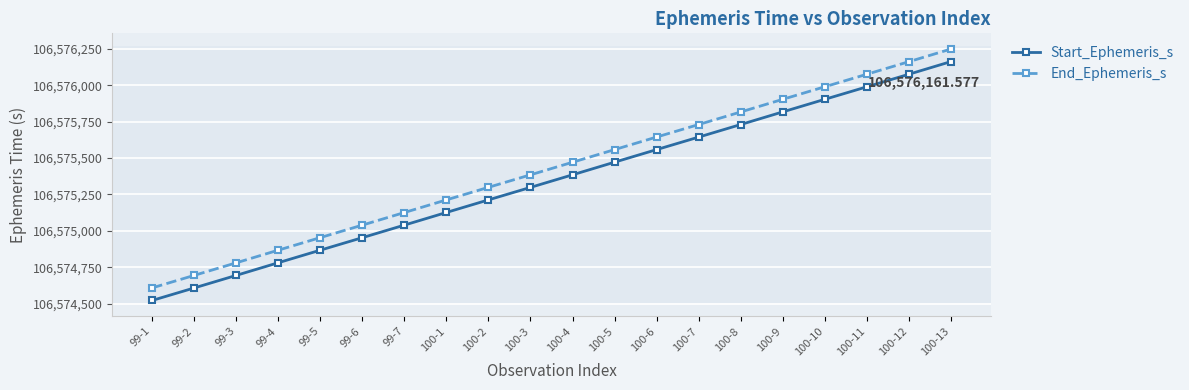

What is the total value across all series at 99-1?

213149131.9